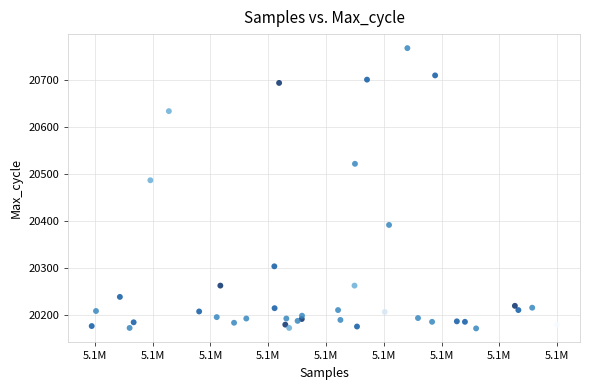

What Y value in the scatter plot is closest to 20469?

20486